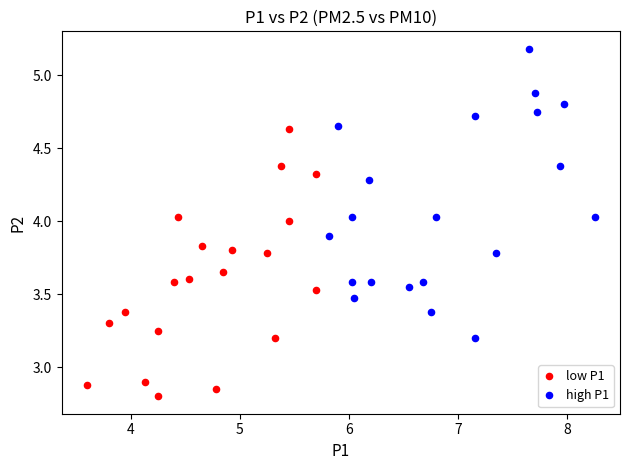

Which series contains the highest Y value?

high P1